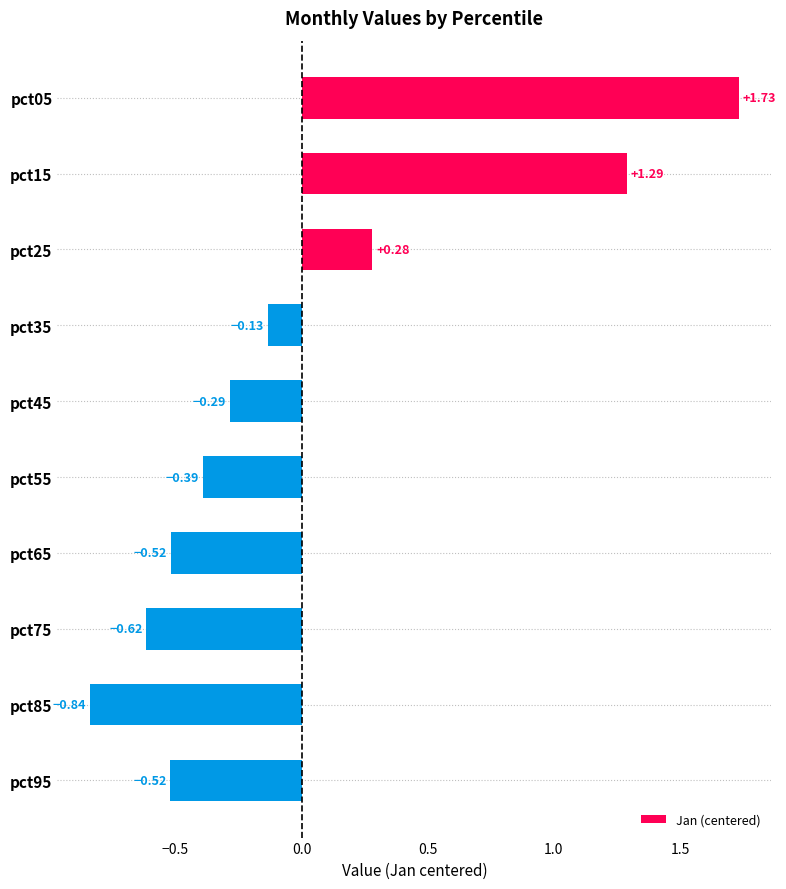

What is the difference between the maximum and second lowest values?

2.3